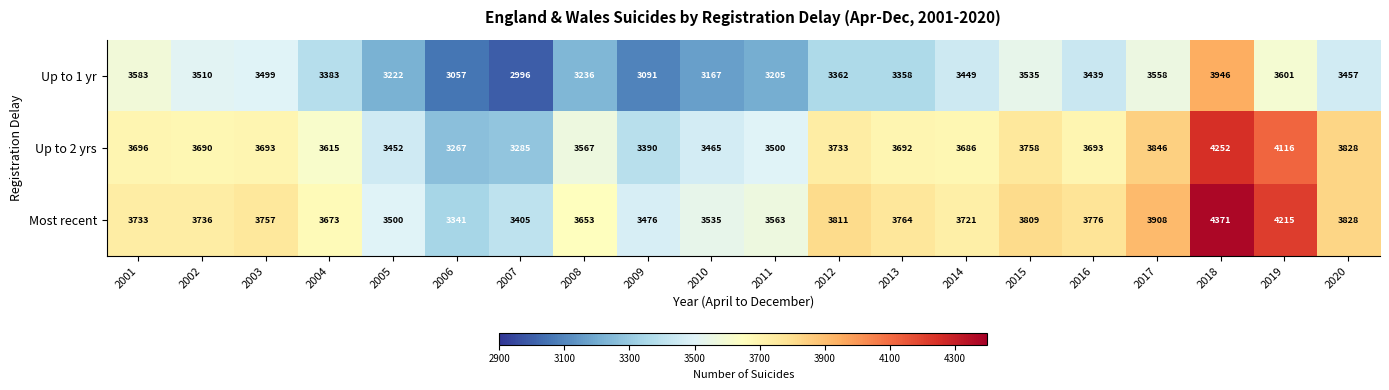

Rank the series at 2011 from lowest to highest value.

Up to 1 yr, Up to 2 yrs, Most recent